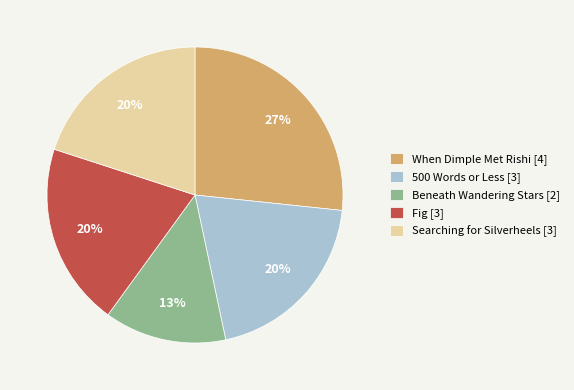

Which category has the biggest portion of the pie?

When Dimple Met Rishi